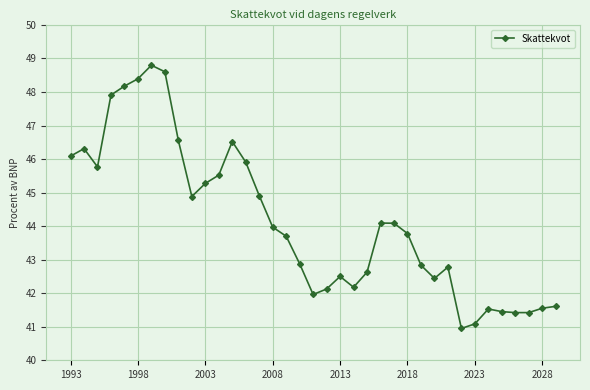

What is the difference between the second highest and second lowest values?

7.5